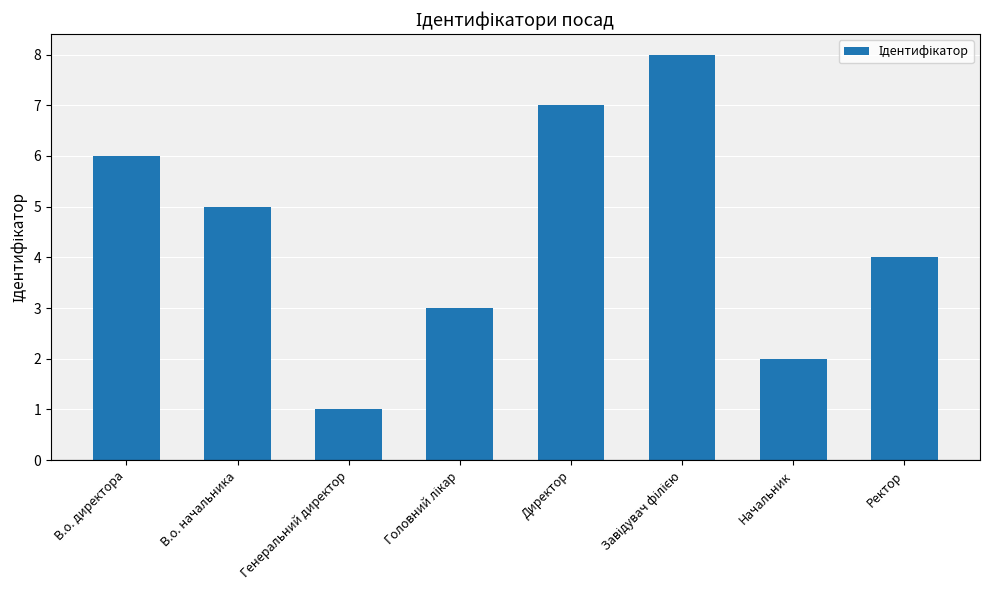

What is the smallest value displayed?

1